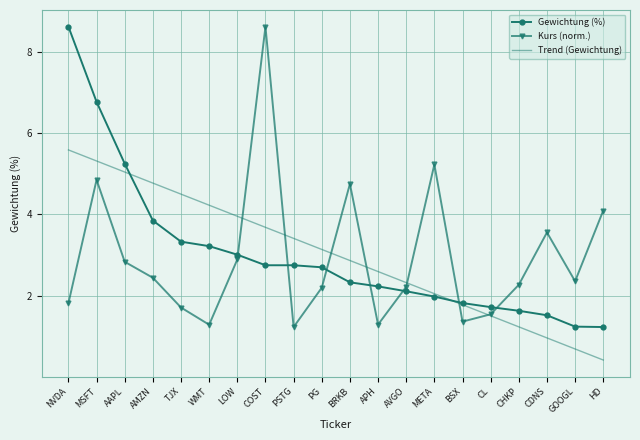

True or false: Kurs (norm.) has a value of 7.1 at MSFT.

False